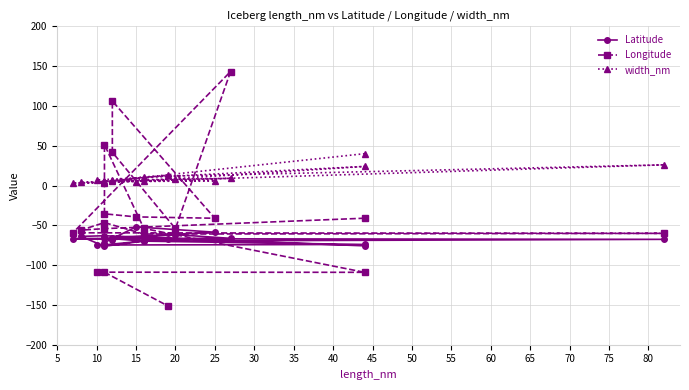

Reading left to right, extract all data points from this chart.

Latitude: -75.8	-63.1	-63.9	-76.3	-69.7	-67.6	-66.8	-66.3	-61.7	-68.0	-65.3	-58.6	-52.0	-71.6	-66.0	-69.8	-74.0	-74.7	-74.6	-66.7
Longitude: -41.1	-54.1	-56.0	-46.6	-61.0	-60.1	-59.4	143.2	-54.1	41.8	106.2	-41.1	-39.4	-35.5	51.3	-53.9	-109.0	-108.9	-109.0	-151.0
width_nm: 40.0	5.0	4.0	3.0	11.0	26.0	3.0	9.0	8.0	7.0	6.0	6.0	5.0	6.0	4.0	6.0	24.0	7.0	5.0	13.0